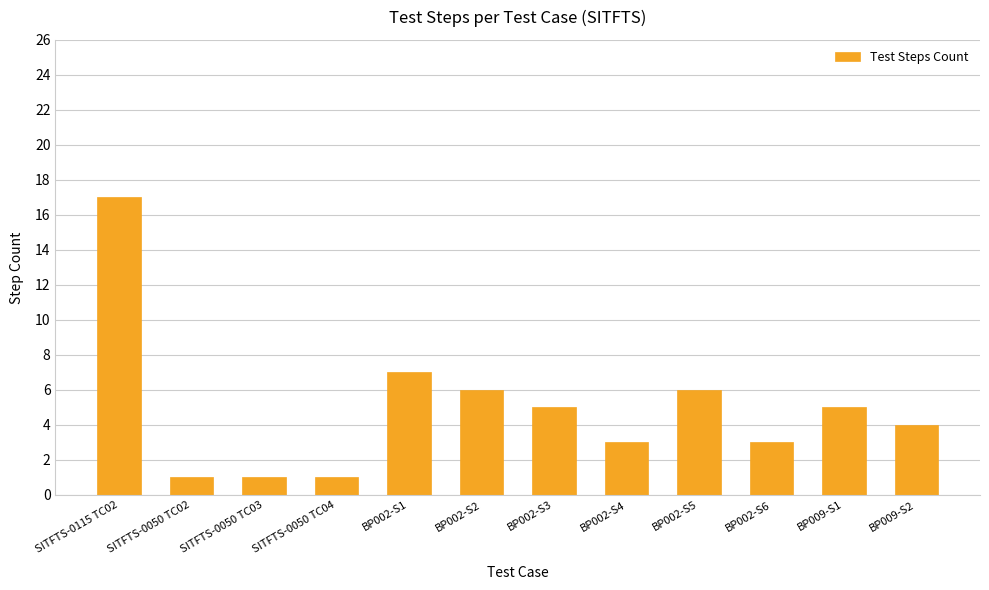

What is the minimum value shown in the chart?

1